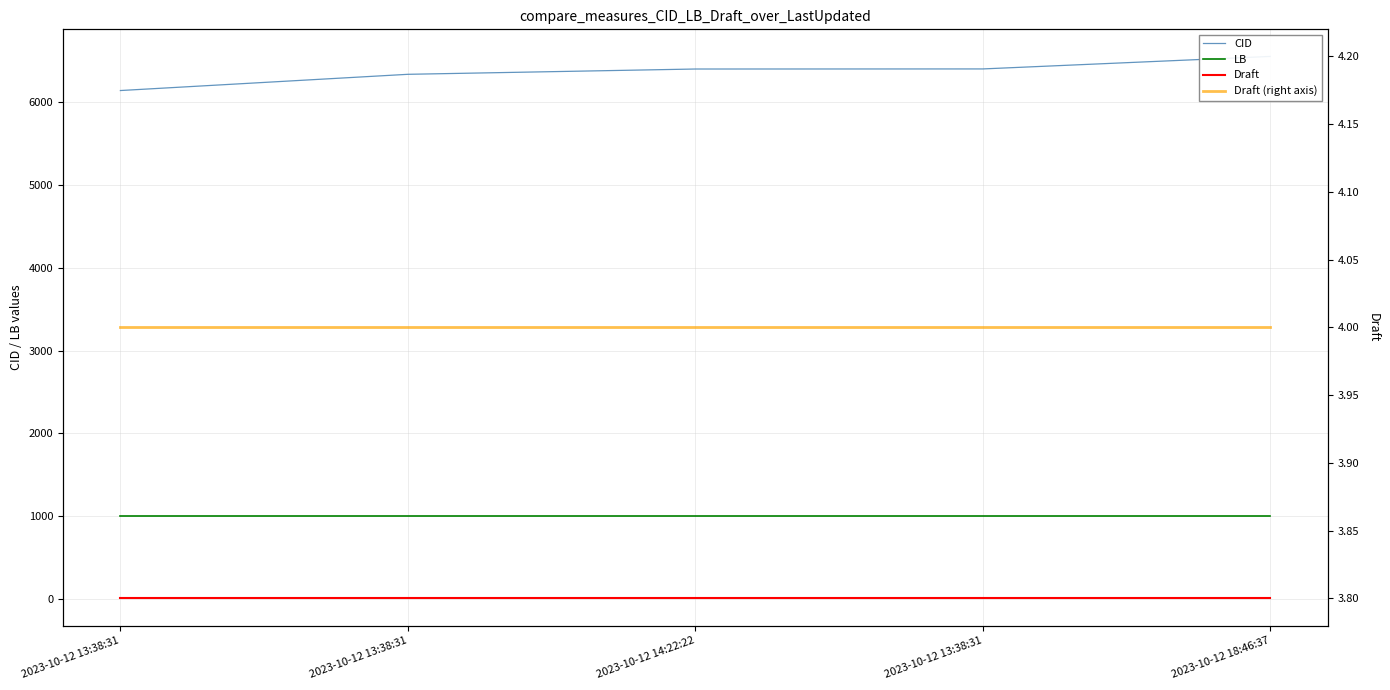

Between 2023-10-12 13:38:31 and 2023-10-12 13:38:31, which series saw the biggest shift?

CID